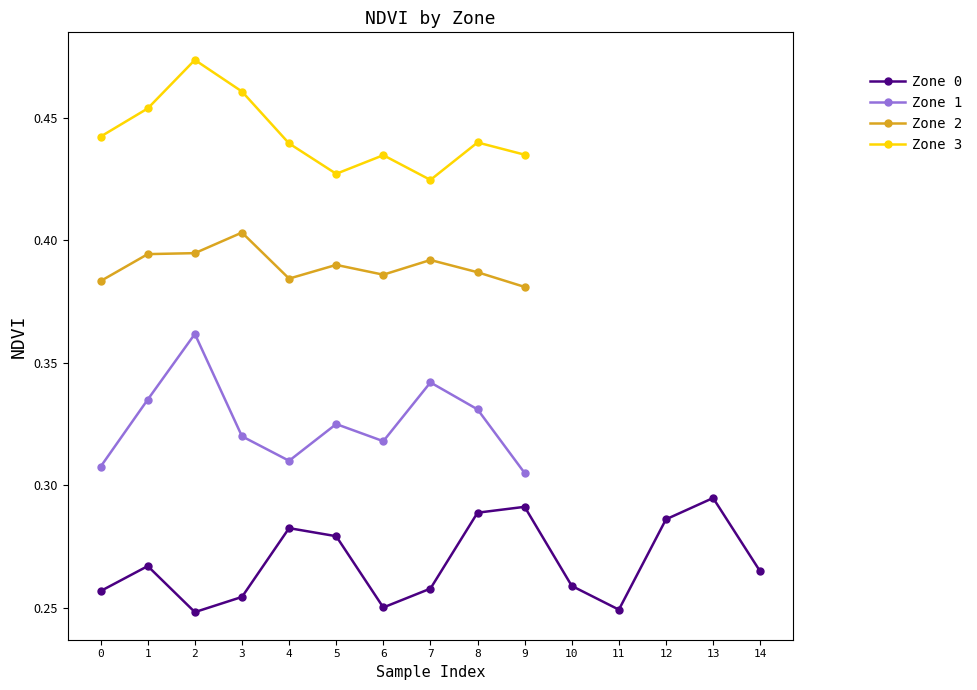

Is the value of Zone 3 at 8 greater than the value of Zone 1 at 3?

Yes